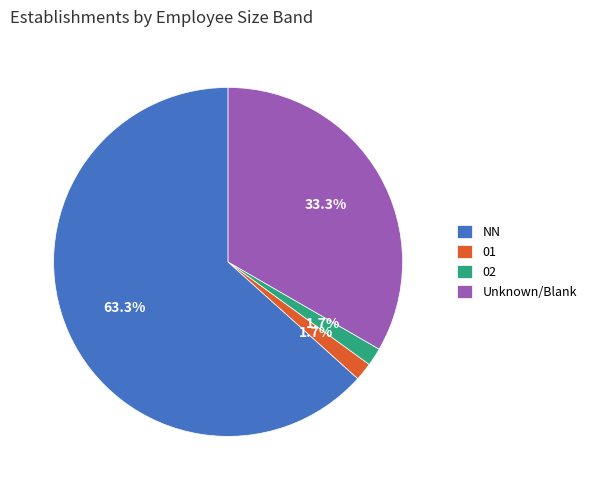

Which slice is the largest?

NN